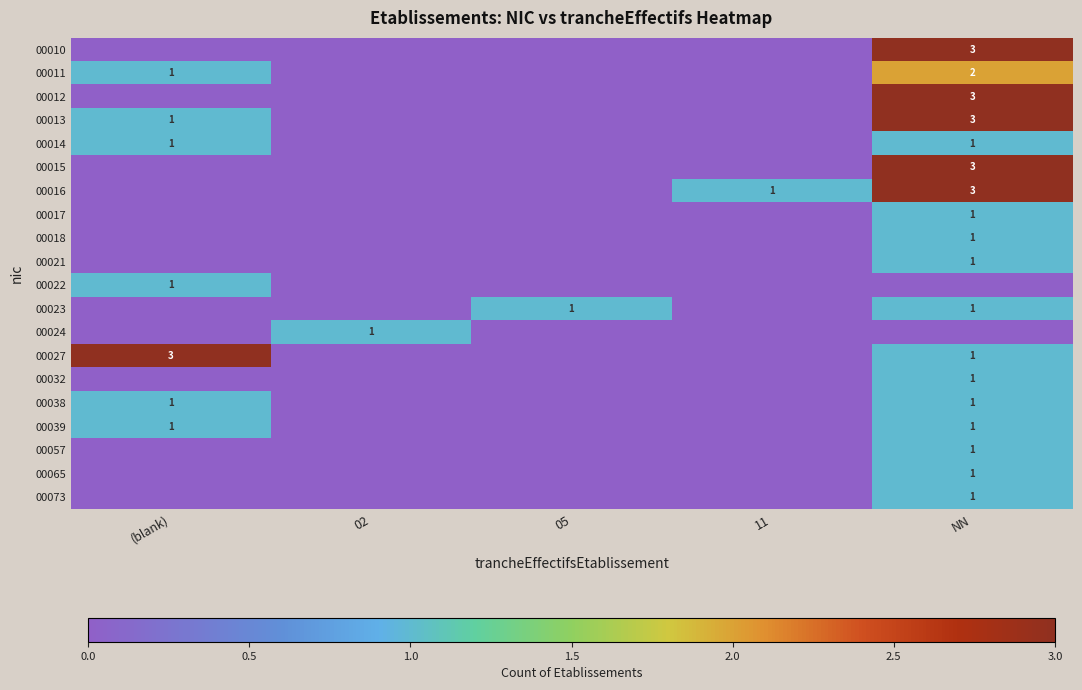

At how many categories does at least one series exceed 0?

5